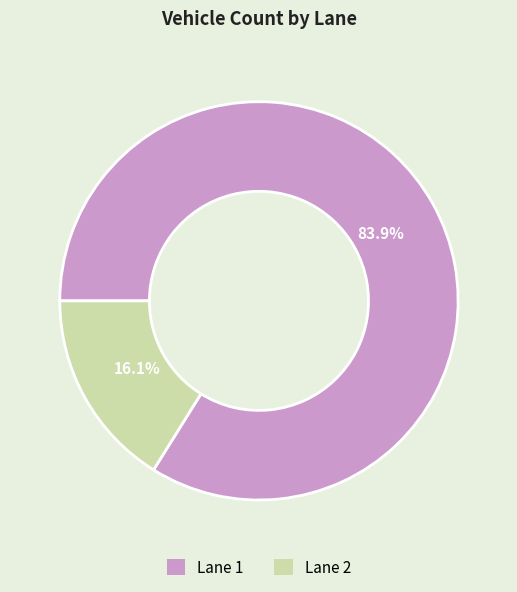

How many slices are in this pie chart?

2